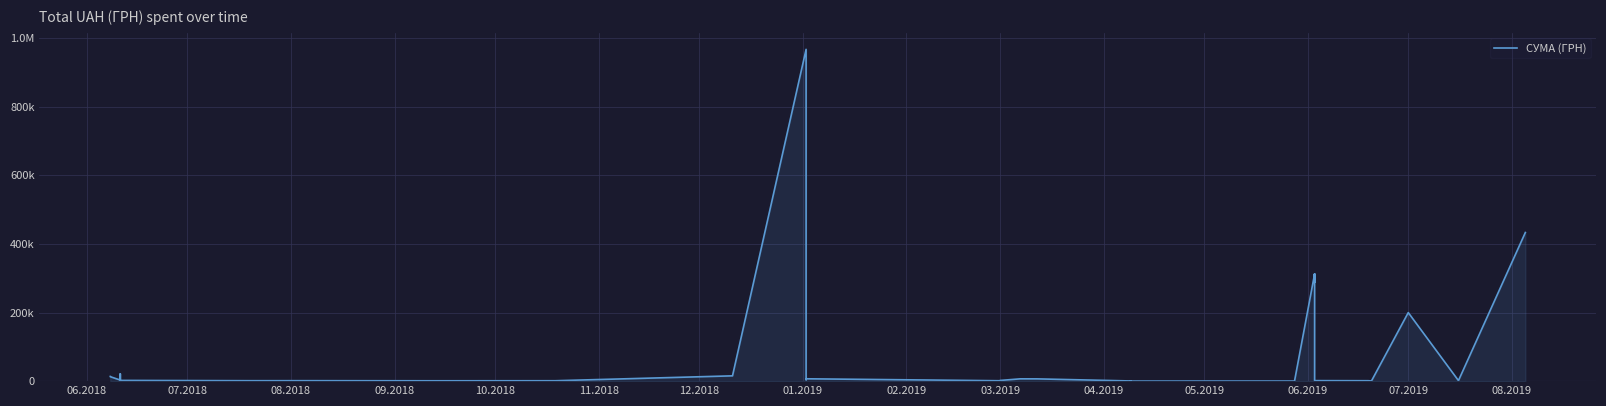

What is the minimum value shown in the chart?

101.2